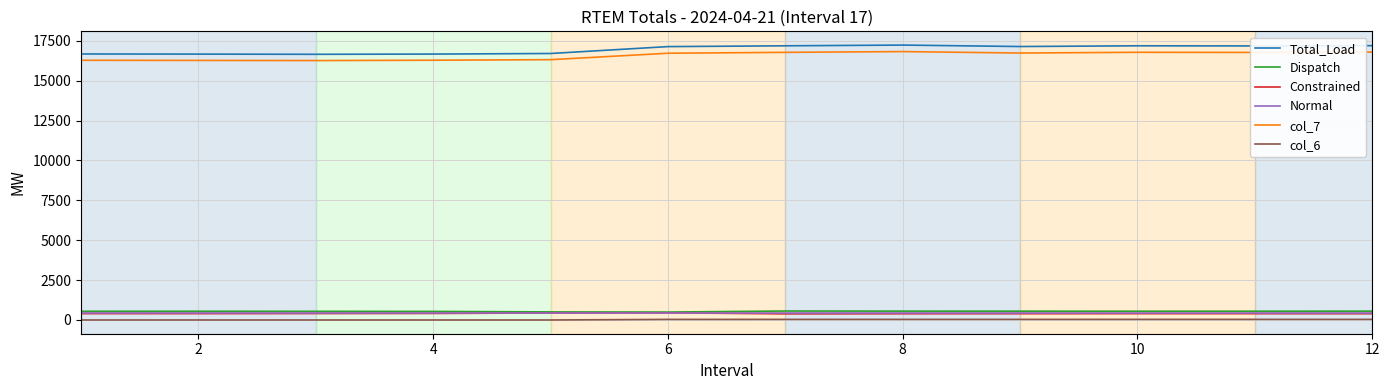

True or false: Constrained and Total_Load intersect in this chart.

False